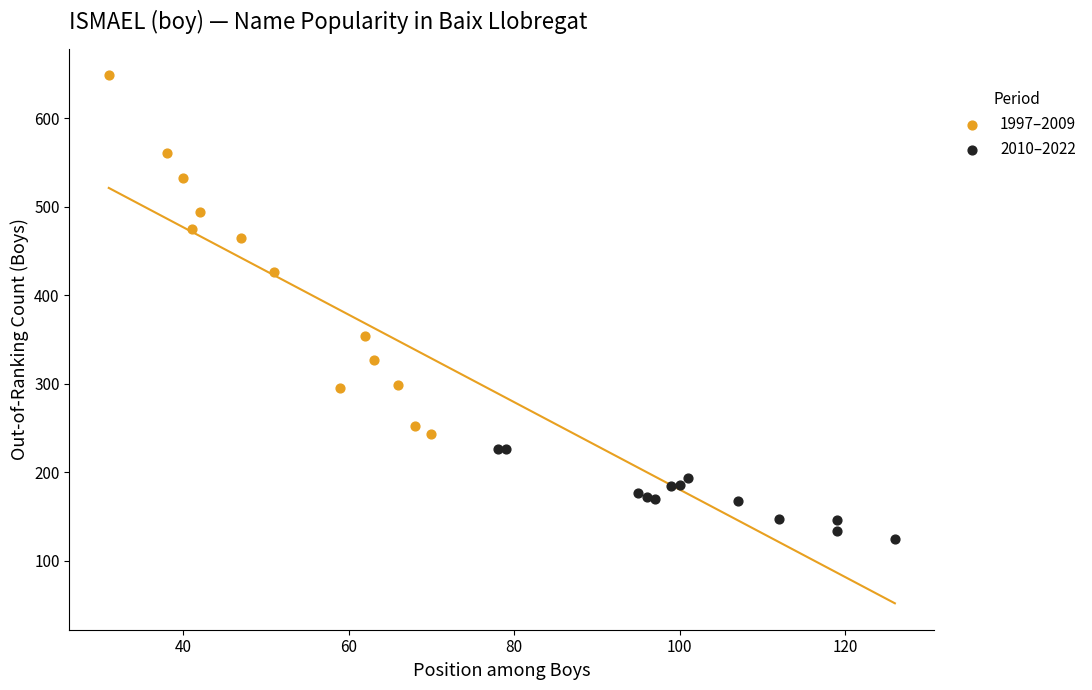

What are all the series names shown in the legend?

1997–2009, 2010–2022